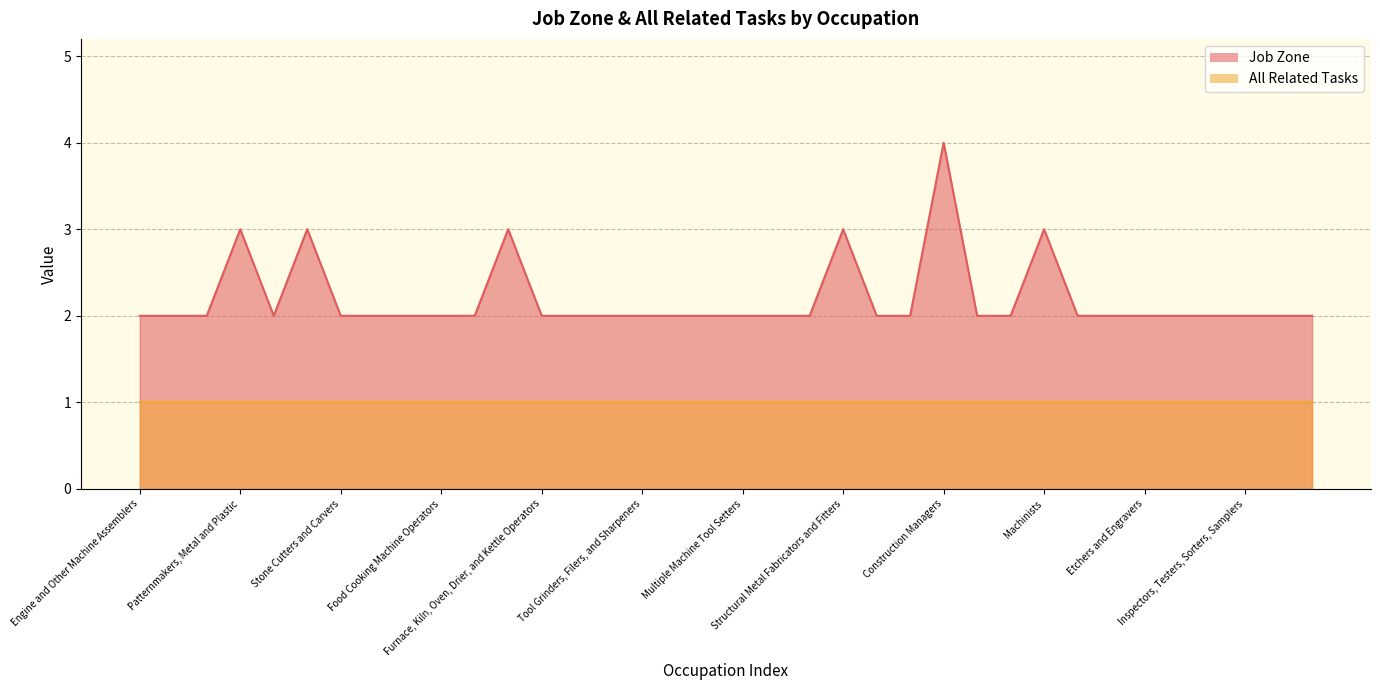

What is the change in value from Milling and Planing Machine Setters to Patternmakers, Metal and Plastic?

+1